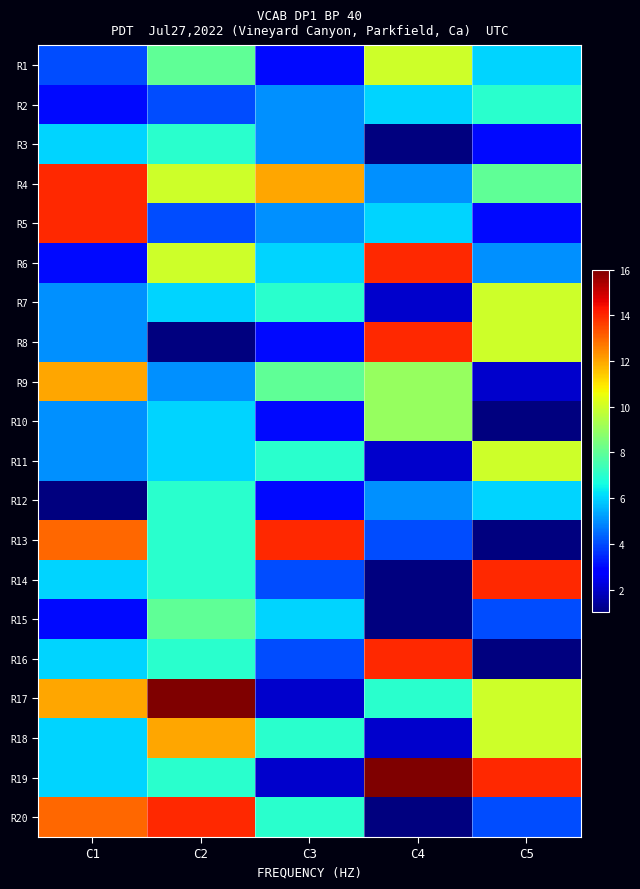

What is the minimum value shown in the chart?

1